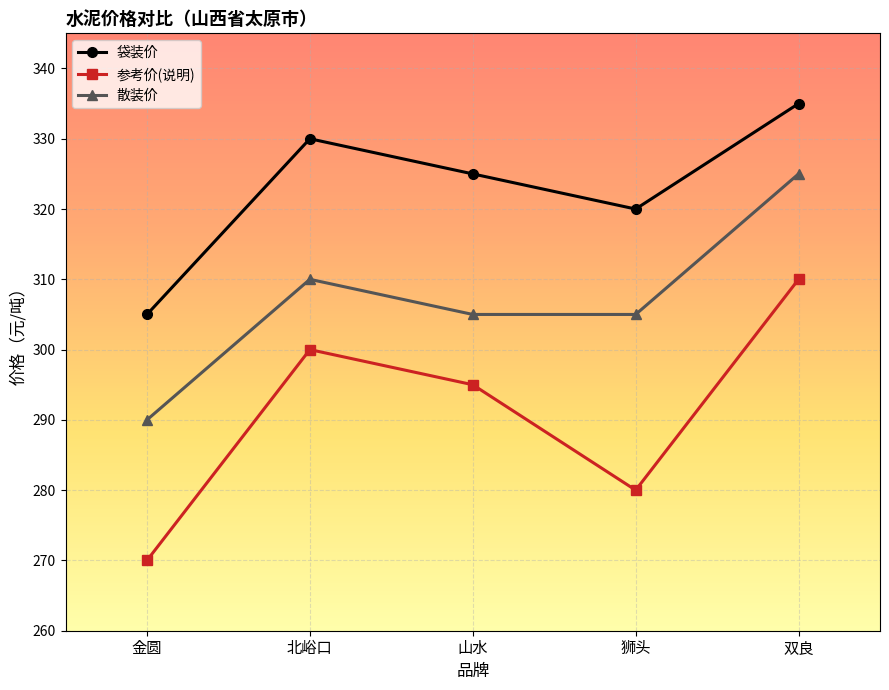

What is the approximate value of 参考价(说明) at 狮头, to the nearest 5?

280